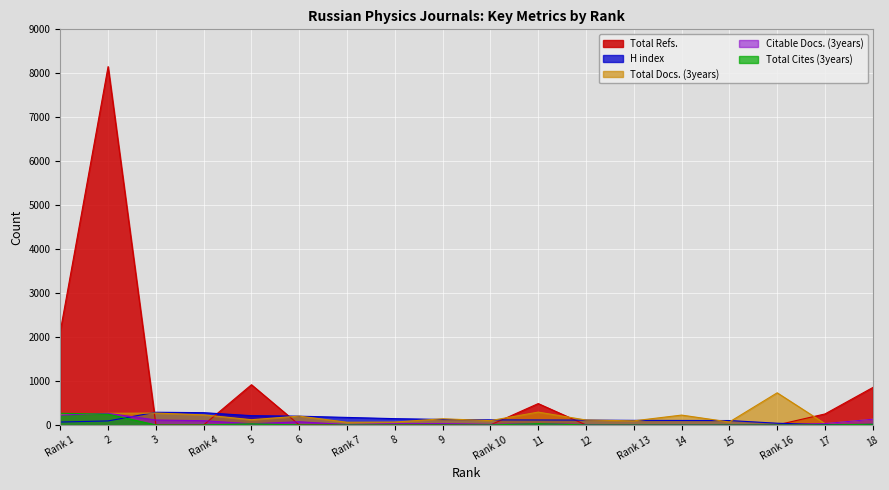

True or false: Total Docs. (3years) and H index cross at least once.

True